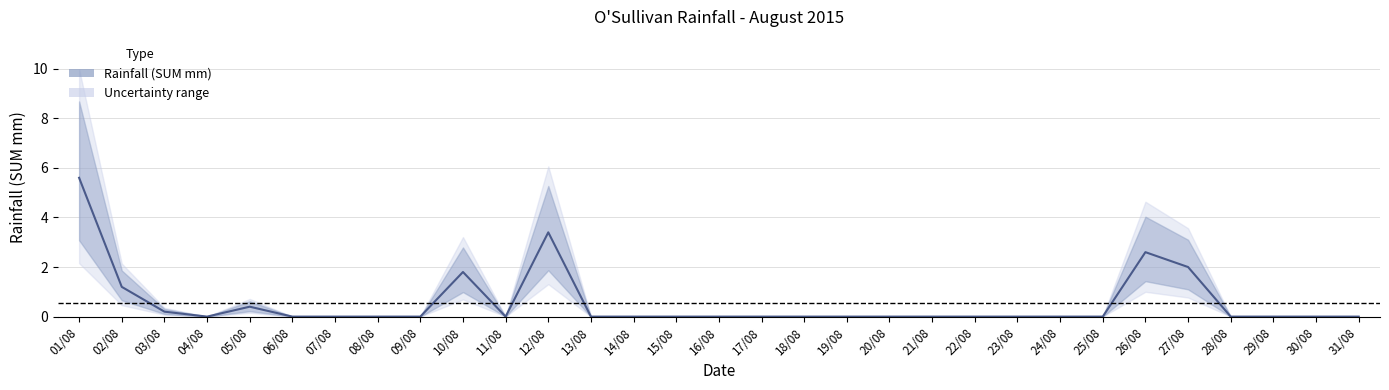

Reading left to right, list all the values displayed in this chart.

01/08=5.6	02/08=1.2	03/08=0.2	04/08=0.0	05/08=0.4	06/08=0.0	07/08=0.0	08/08=0.0	09/08=0.0	10/08=1.8	11/08=0.0	12/08=3.4	13/08=0.0	14/08=0.0	15/08=0.0	16/08=0.0	17/08=0.0	18/08=0.0	19/08=0.0	20/08=0.0	21/08=0.0	22/08=0.0	23/08=0.0	24/08=0.0	25/08=0.0	26/08=2.6	27/08=2.0	28/08=0.0	29/08=0.0	30/08=0.0	31/08=0.0